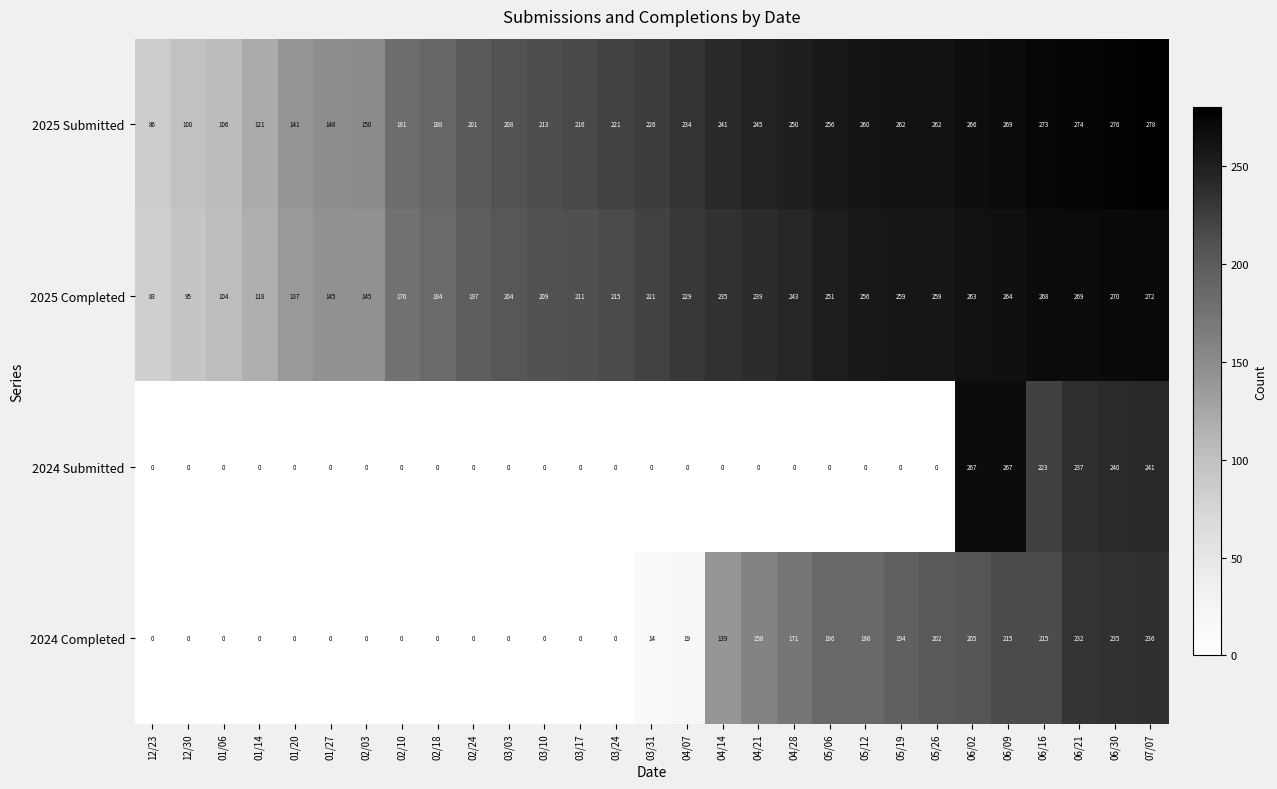

What is the difference between the maximum and minimum values in the 2025 Submitted series?

192